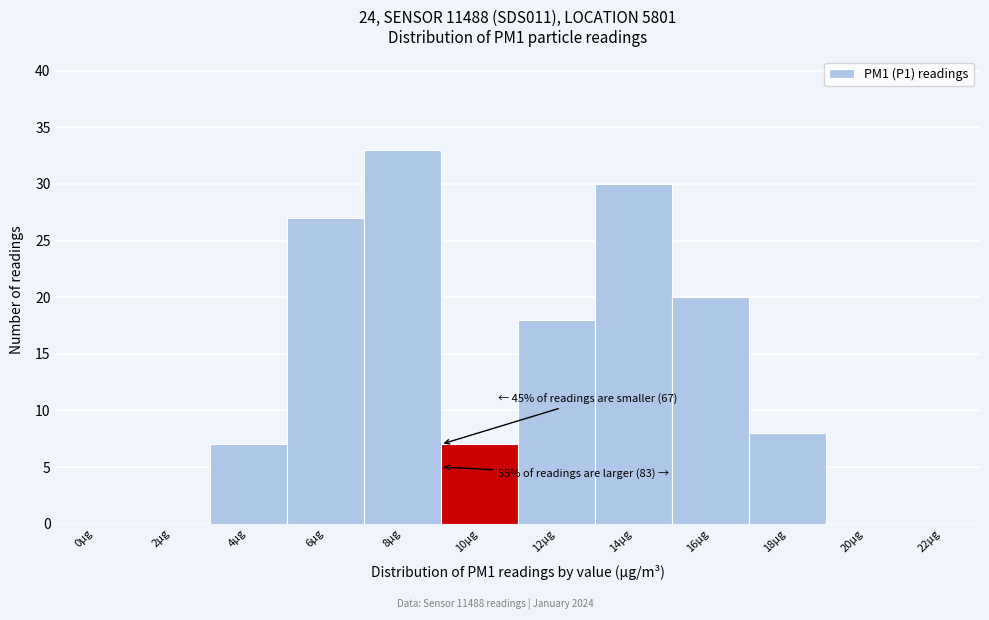

Reading right to left, extract all data points from this chart.

22µg=0	20µg=0	18µg=8	16µg=20	14µg=30	12µg=18	10µg=7	8µg=33	6µg=27	4µg=7	2µg=0	0µg=0